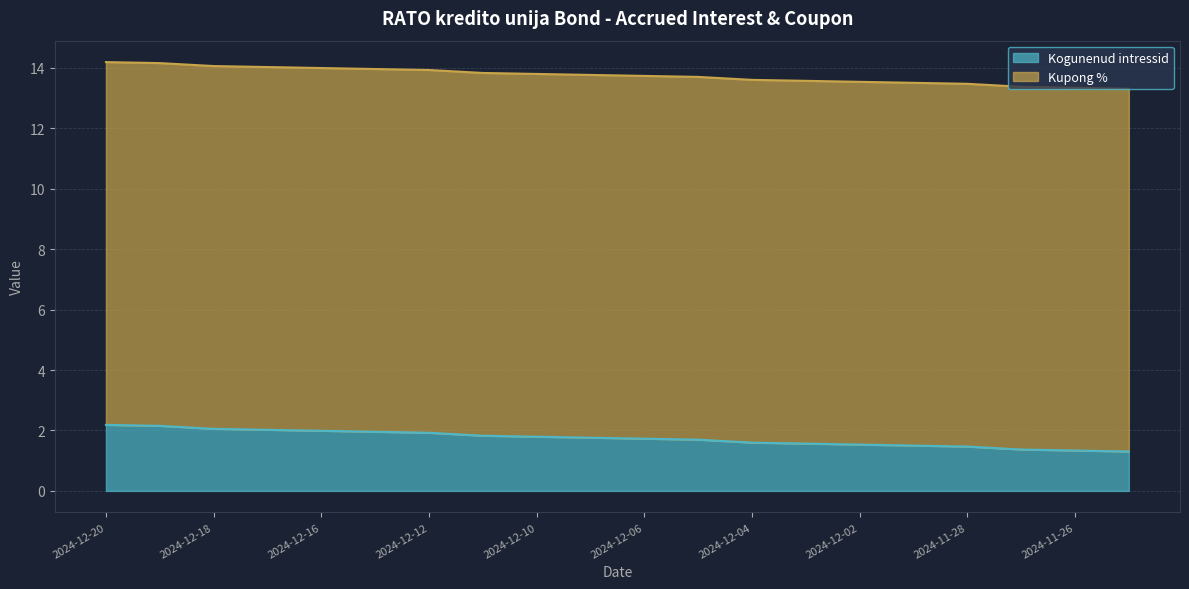

Rank the categories by value from lowest to highest.

2024-11-25, 2024-11-26, 2024-11-27, 2024-11-28, 2024-11-29, 2024-12-02, 2024-12-03, 2024-12-04, 2024-12-05, 2024-12-06, 2024-12-09, 2024-12-10, 2024-12-11, 2024-12-12, 2024-12-13, 2024-12-16, 2024-12-17, 2024-12-18, 2024-12-19, 2024-12-20